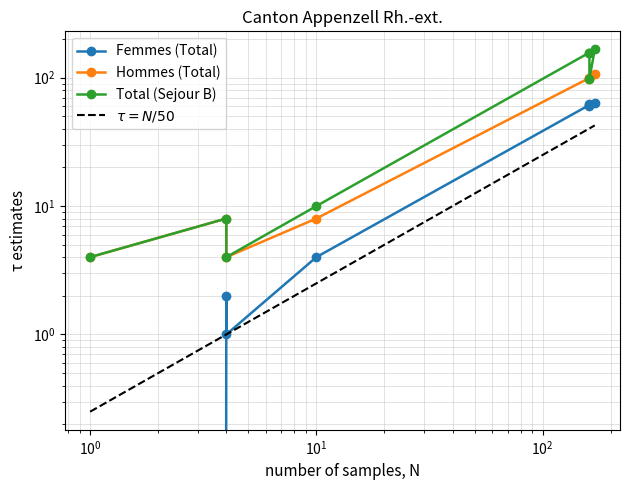

Is it true that Femmes (Total) equals 2 at Europe?

False